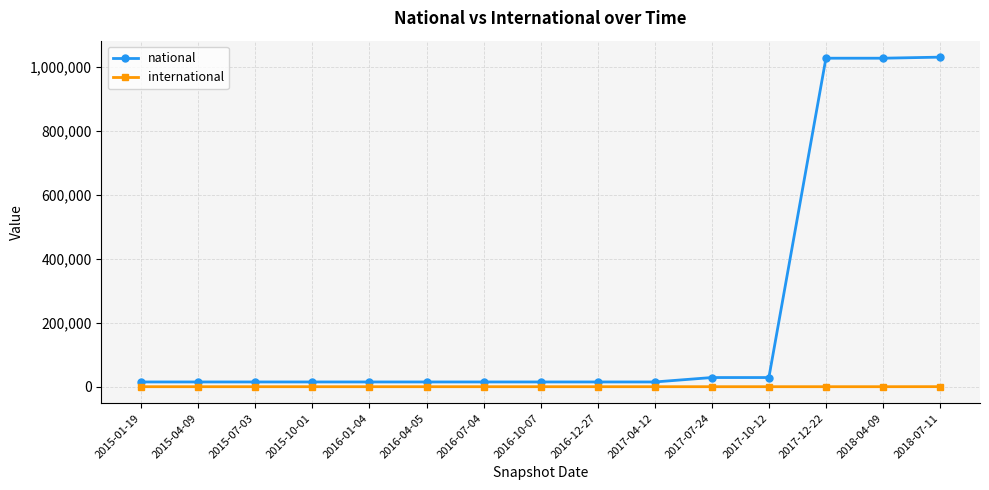

The international series shows 75 at 2016-01-04. True or false?

True